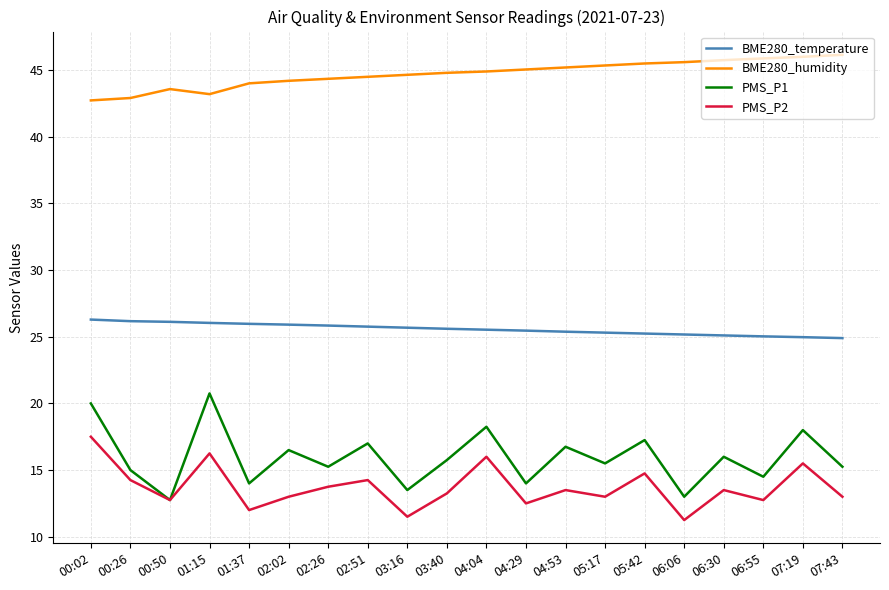

At which category does PMS_P2 reach its first local valley?

00:50